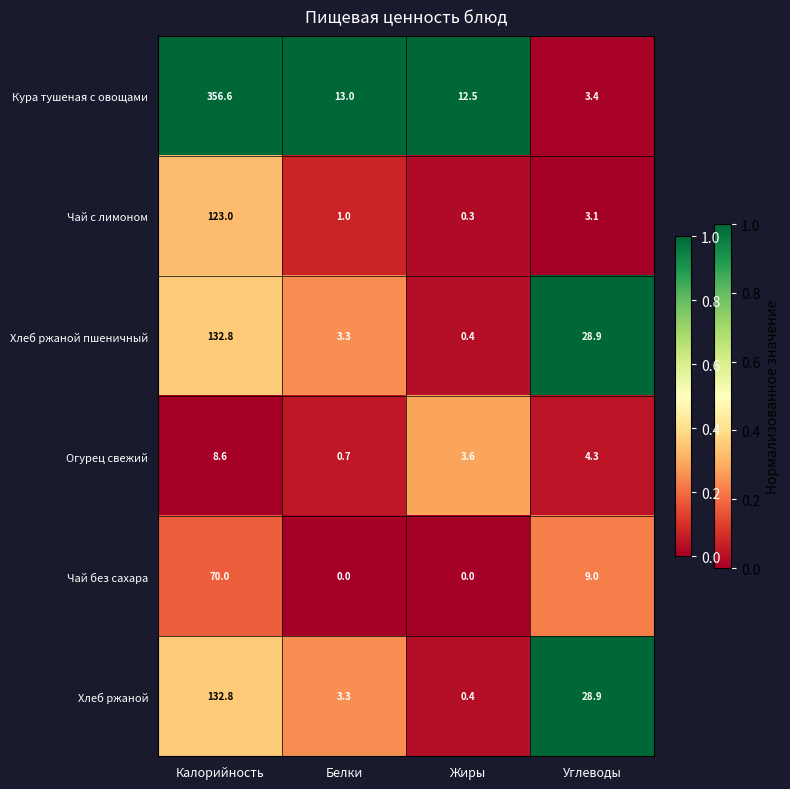

At which label is Хлеб ржаной пшеничный closest to 66?

Углеводы